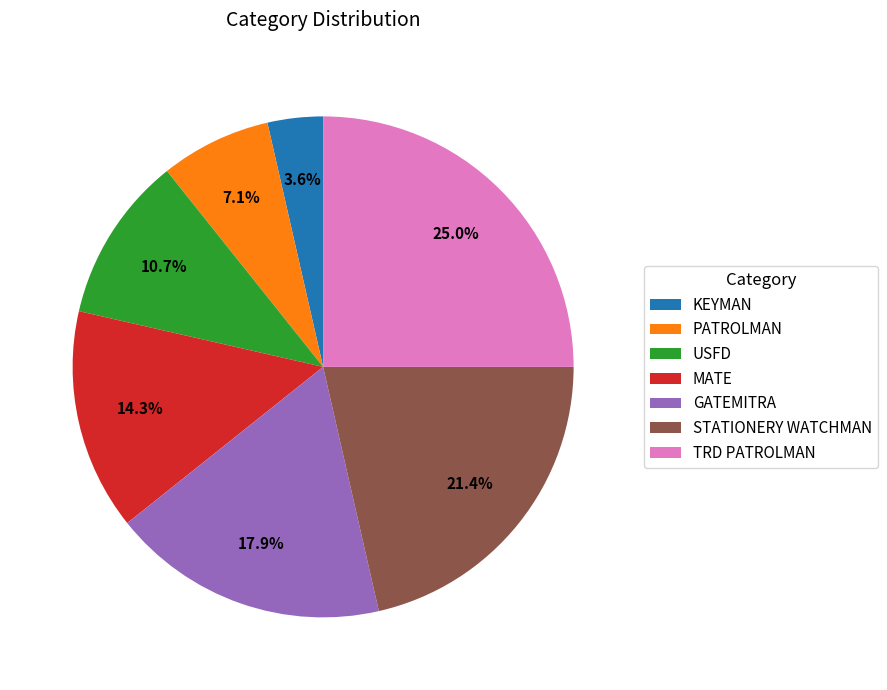

Which category has the biggest portion of the pie?

TRD PATROLMAN